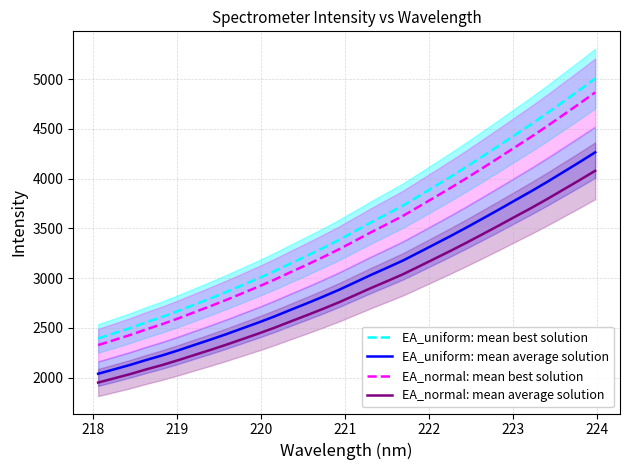

List the series in order of their peak value, lowest first.

EA_normal: mean average solution, EA_uniform: mean average solution, EA_normal: mean best solution, EA_uniform: mean best solution